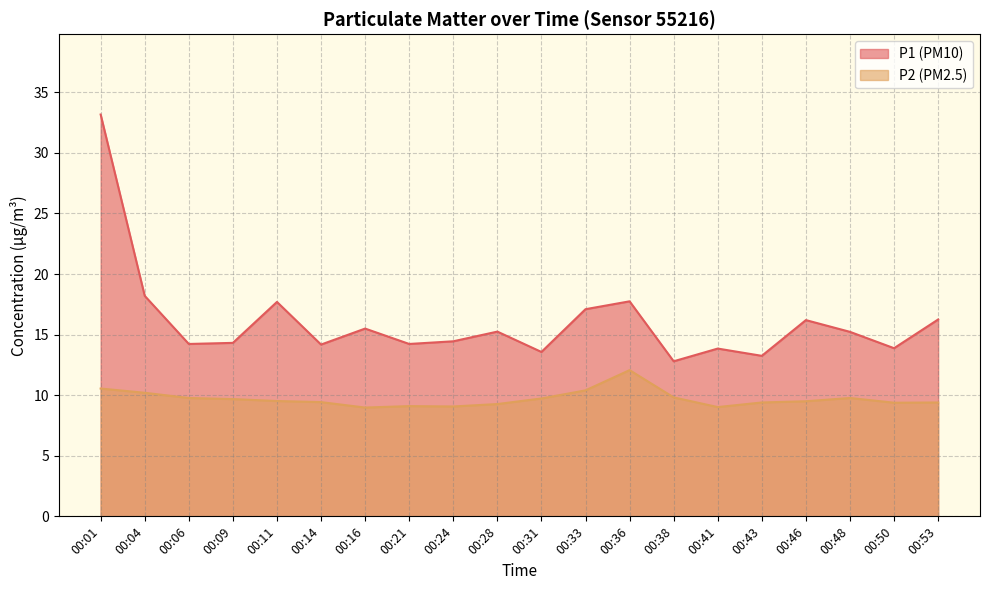

How many data points in P1 are above 15?

10